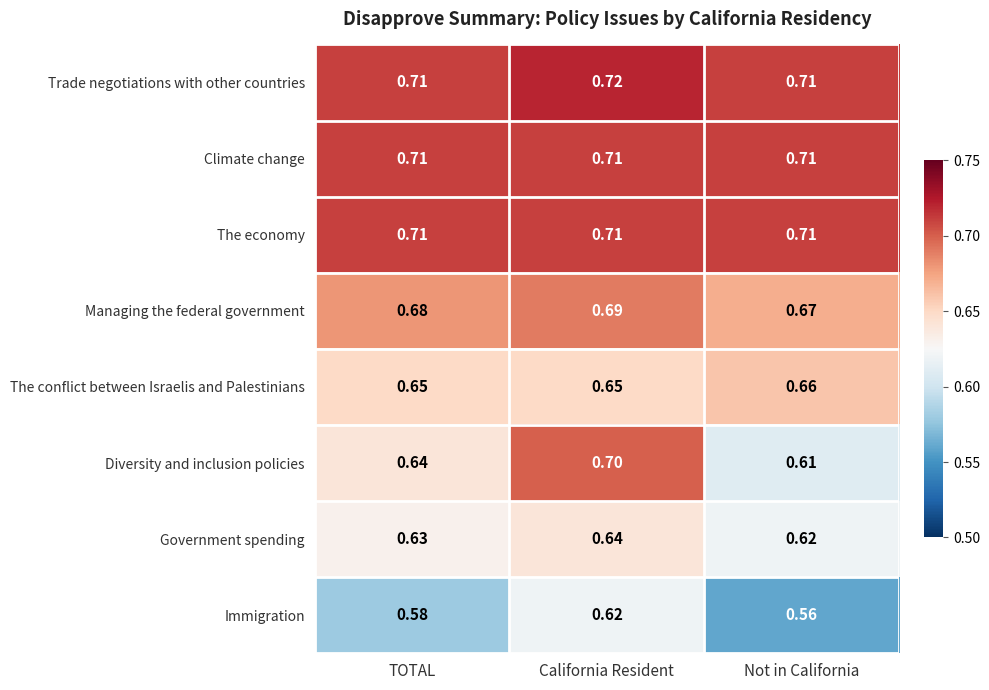

Which series has the largest total across all categories?

Trade negotiations with other countries